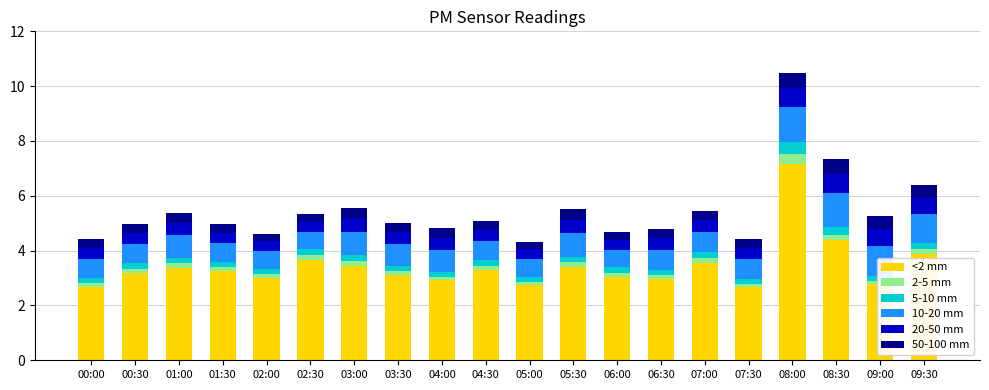

At which label does <2 mm reach its peak?

08:00